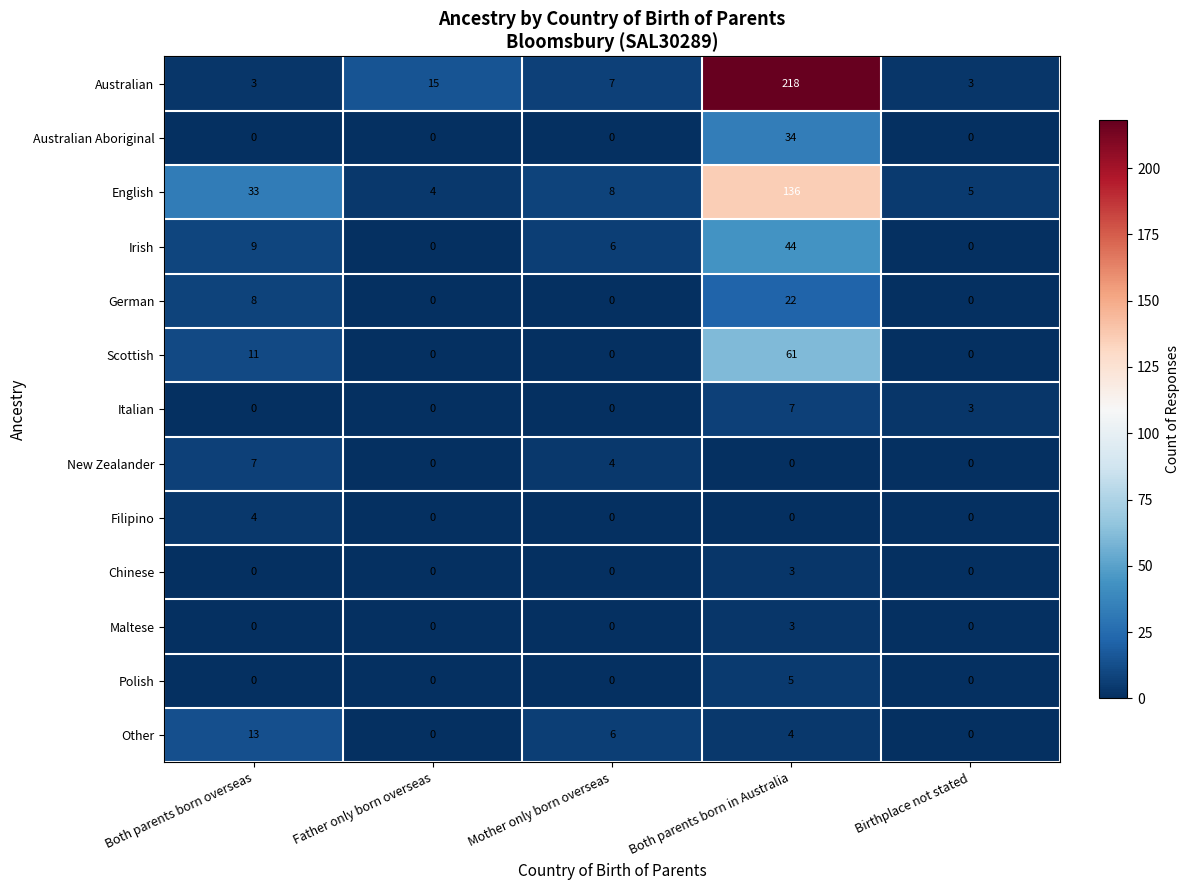

True or false: English has a value of 2 at Father only born overseas.

False